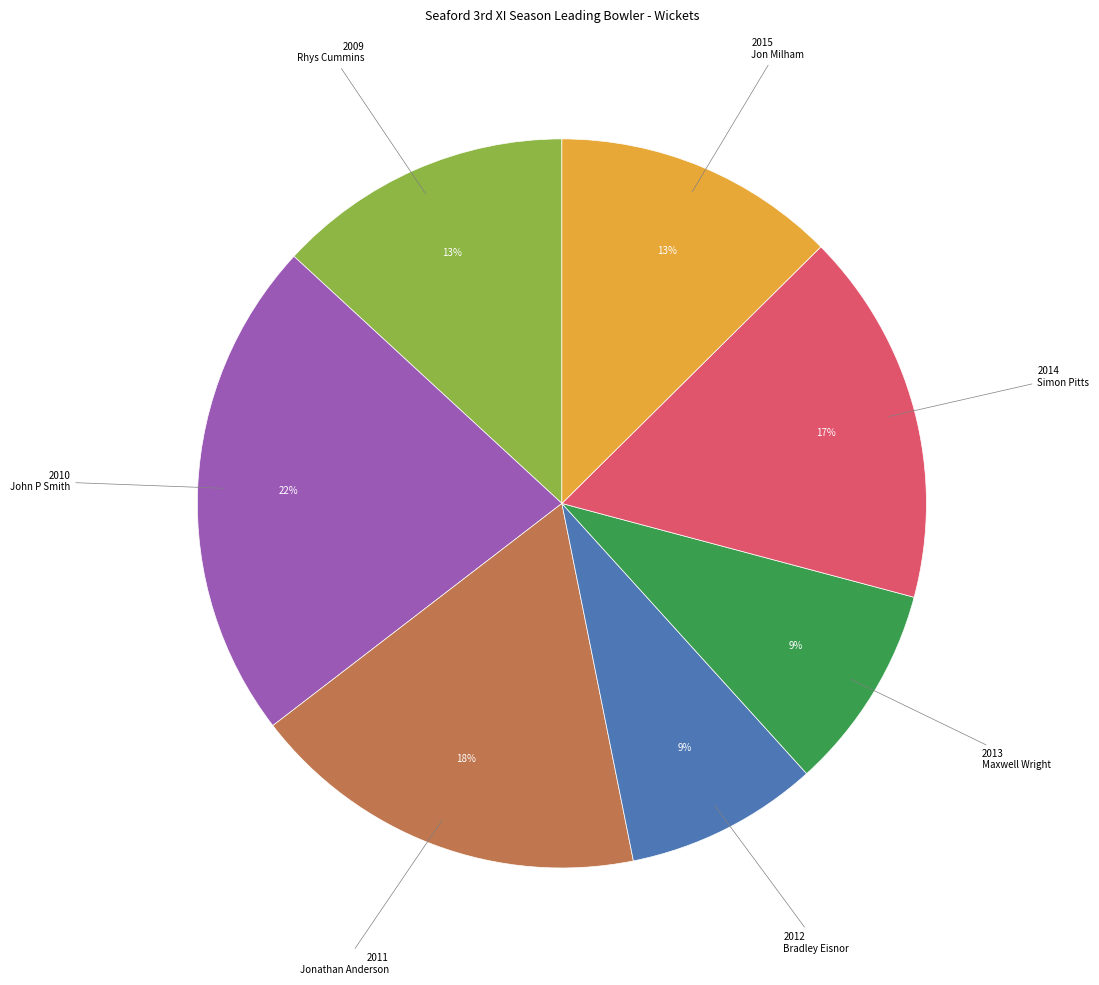

Combined, do Simon Pitts and Jonathan Anderson account for over 50%?

No